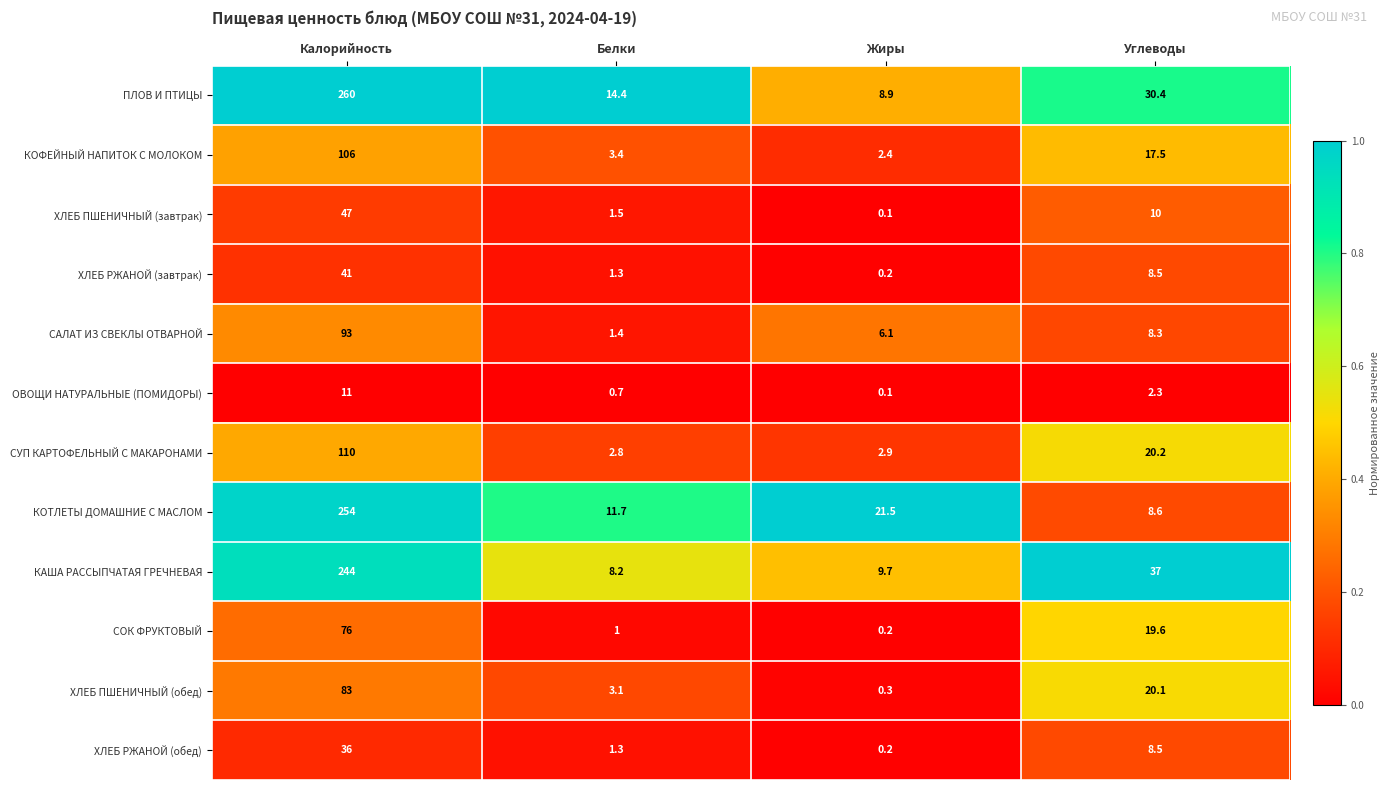

Rank the categories by КОФЕЙНЫЙ НАПИТОК С МОЛОКОМ value from highest to lowest.

Калорийность, Углеводы, Белки, Жиры